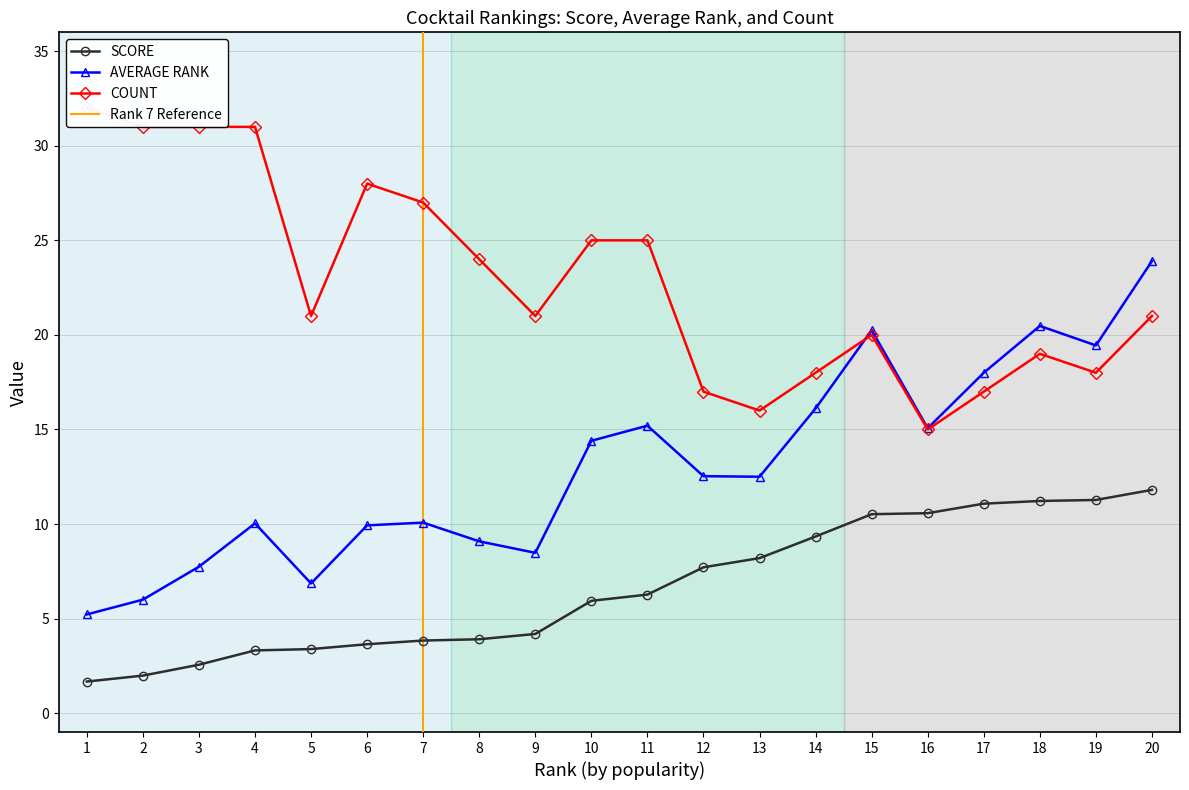

True or false: AVERAGE RANK and SCORE cross at least once.

False